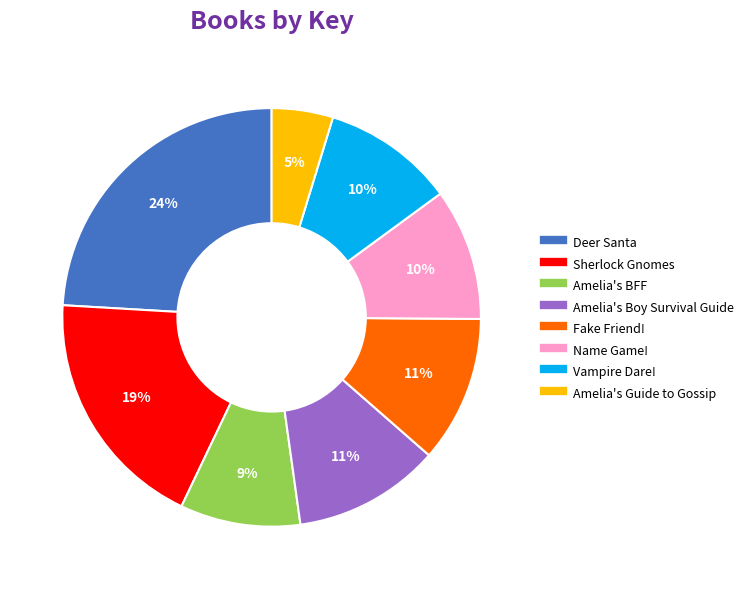

Which slice is the largest?

Deer Santa